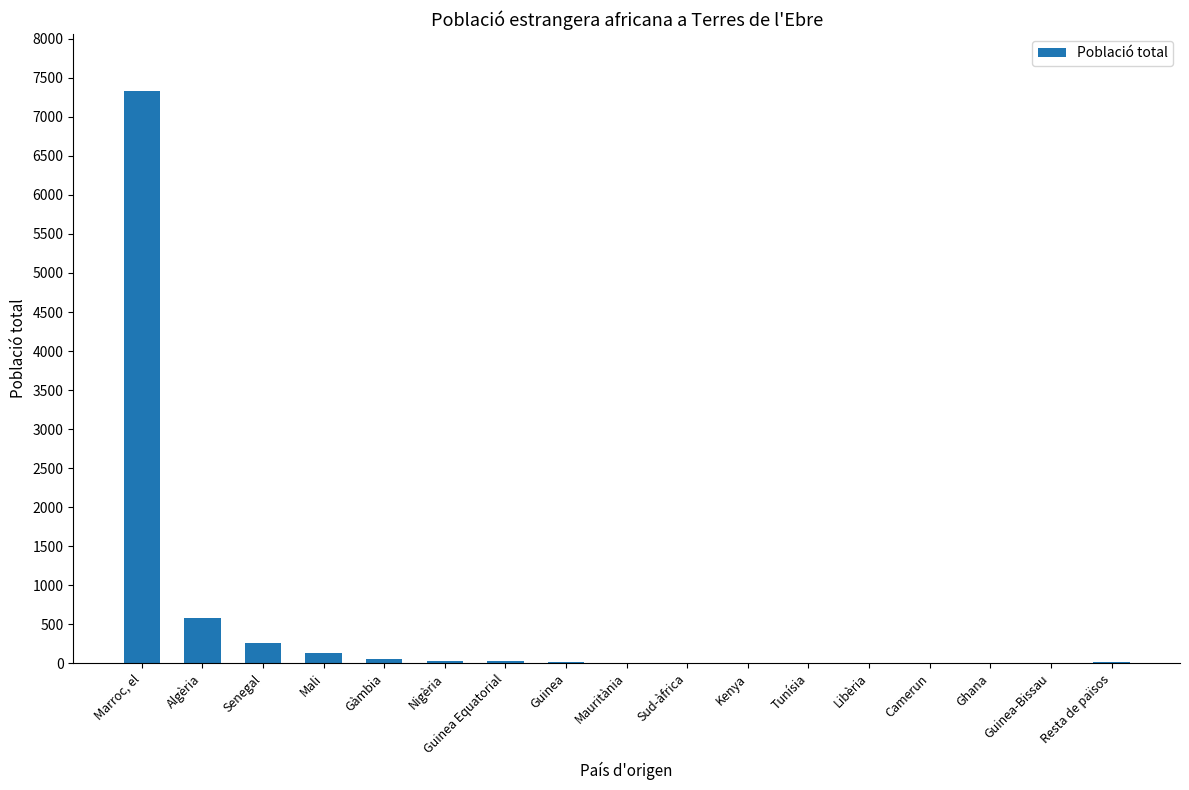

What is the maximum value shown in the chart?

7329